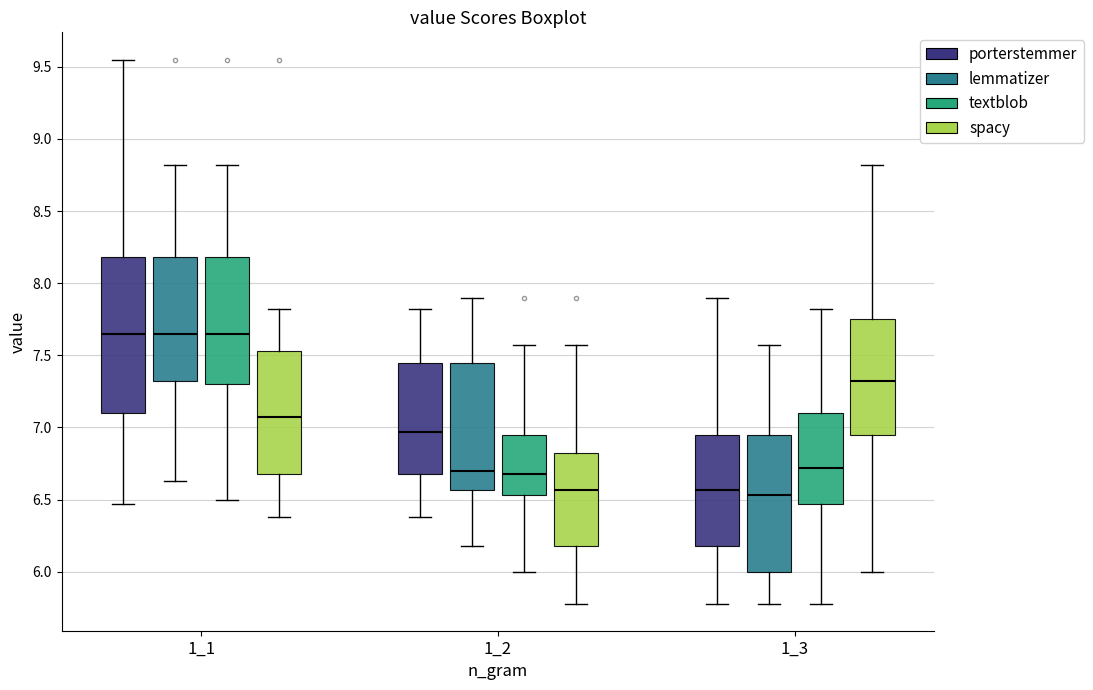

Reading left to right, read every box against the y-axis: the position of its median line, the range the box covers, and the ends of its whiskers. The values are not printed on the chart, so give them approximately, as read against the axis.

1_1 (porterstemmer): median 7.65, box 7.10 to 8.20, whiskers 6.45 to 9.55
1_1 (lemmatizer): median 7.65, box 7.30 to 8.20, whiskers 6.65 to 8.80
1_1 (textblob): median 7.65, box 7.30 to 8.20, whiskers 6.50 to 8.80
1_1 (spacy): median 7.05, box 6.70 to 7.55, whiskers 6.40 to 7.80
1_2 (porterstemmer): median 6.95, box 6.70 to 7.45, whiskers 6.40 to 7.80
1_2 (lemmatizer): median 6.70, box 6.55 to 7.45, whiskers 6.20 to 7.90
1_2 (textblob): median 6.70, box 6.55 to 6.95, whiskers 6.00 to 7.55
1_2 (spacy): median 6.55, box 6.20 to 6.80, whiskers 5.80 to 7.55
1_3 (porterstemmer): median 6.55, box 6.20 to 6.95, whiskers 5.80 to 7.90
1_3 (lemmatizer): median 6.55, box 6.00 to 6.95, whiskers 5.80 to 7.55
1_3 (textblob): median 6.70, box 6.45 to 7.10, whiskers 5.80 to 7.80
1_3 (spacy): median 7.30, box 6.95 to 7.75, whiskers 6.00 to 8.80